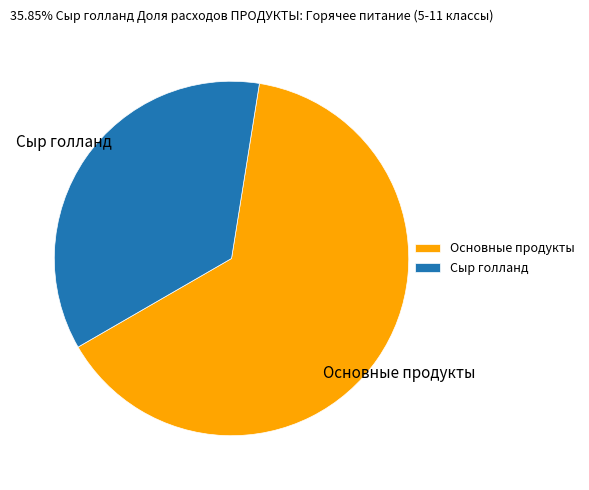

True or false: Основные продукты accounts for 64% of the total.

True